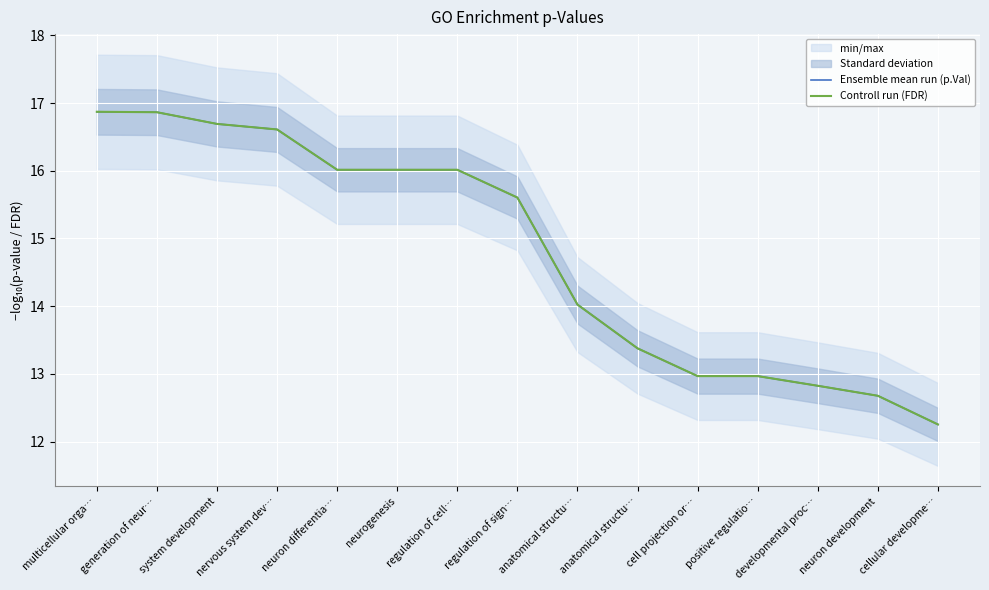

True or false: Controll run (FDR) and Ensemble mean run (p.Val) cross at least once.

False